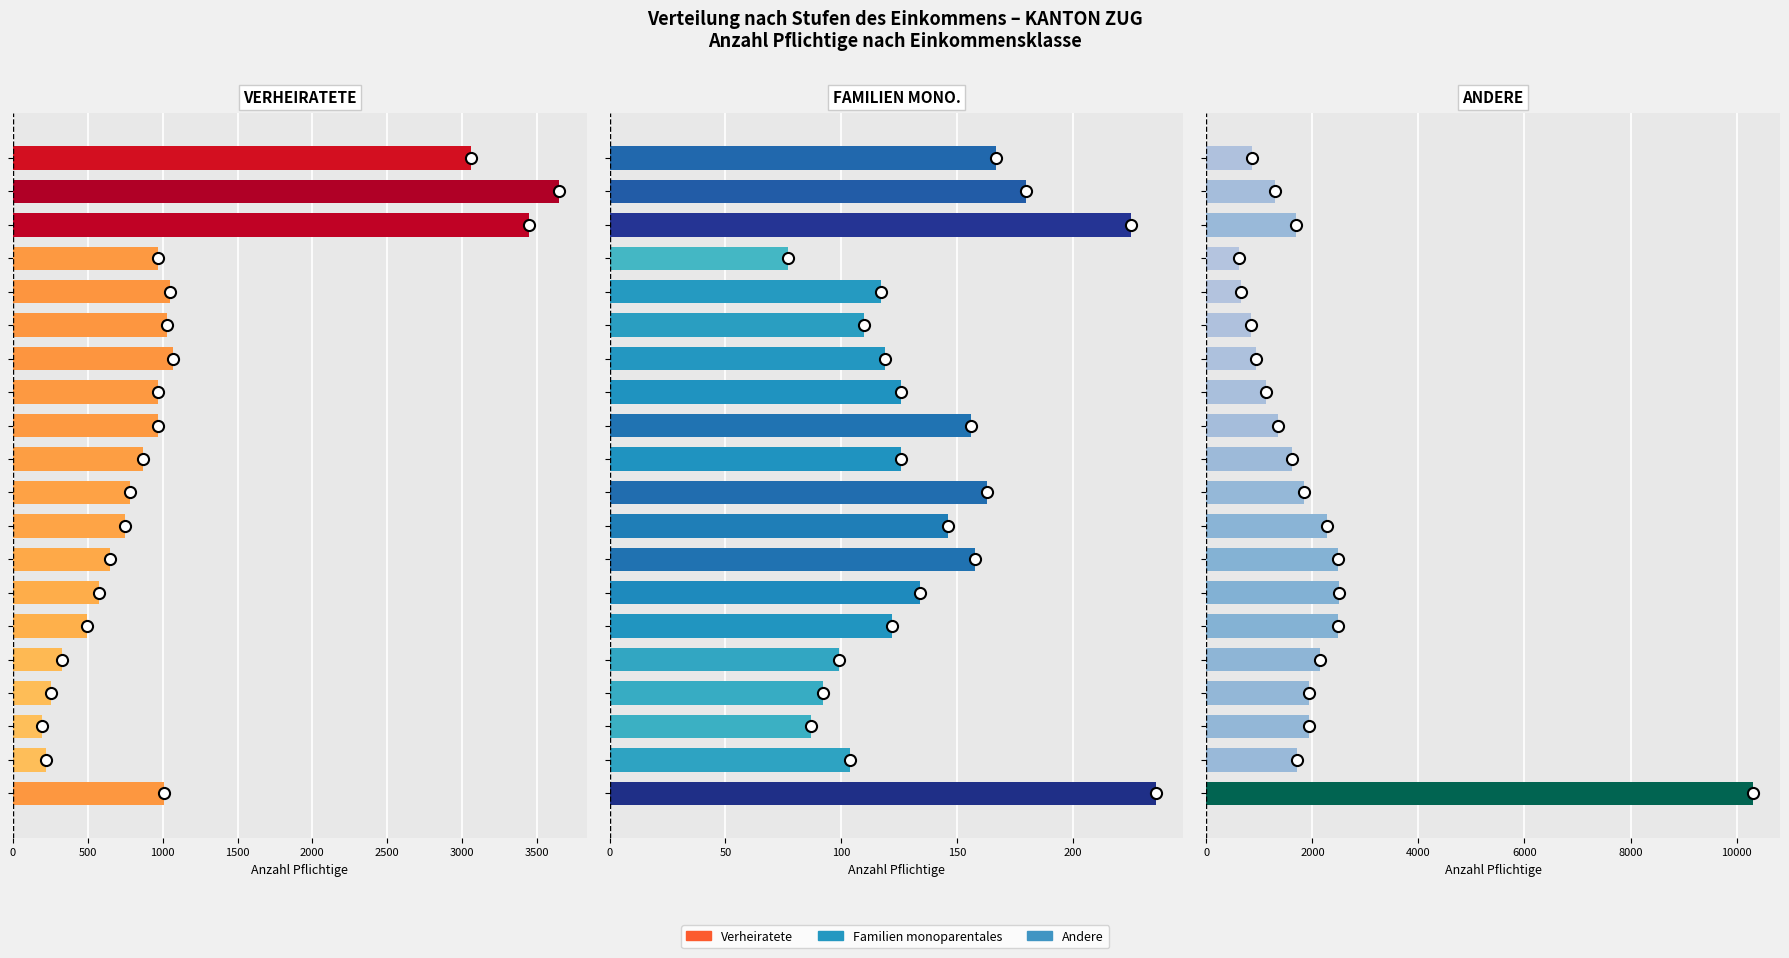

Between 11 and 16, which series saw the biggest shift?

Andere